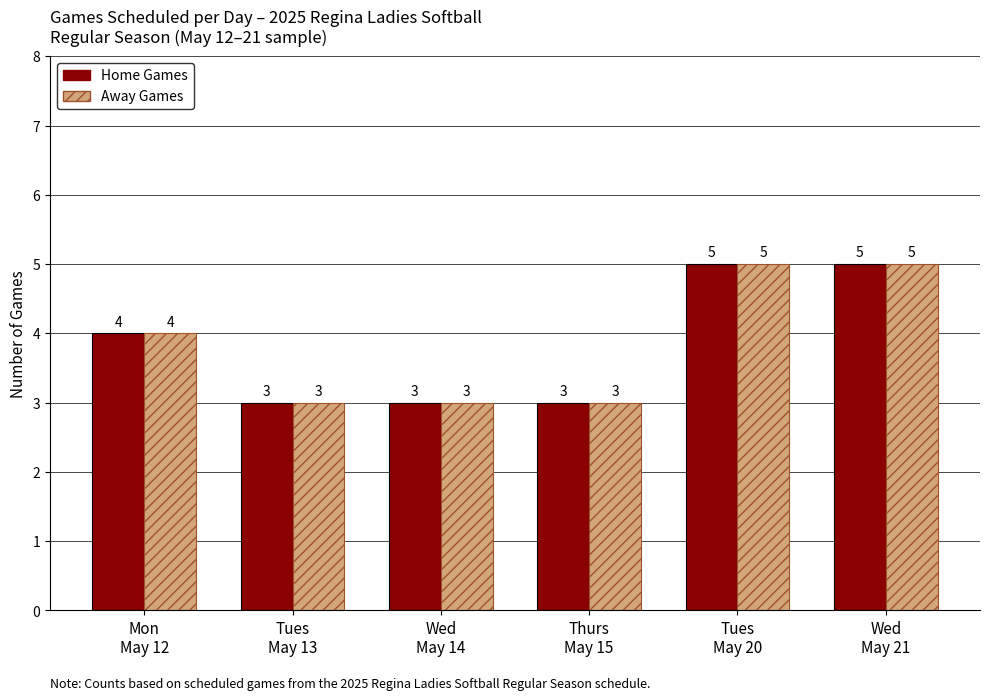

How many Away Games values are between 3 and 5?

6